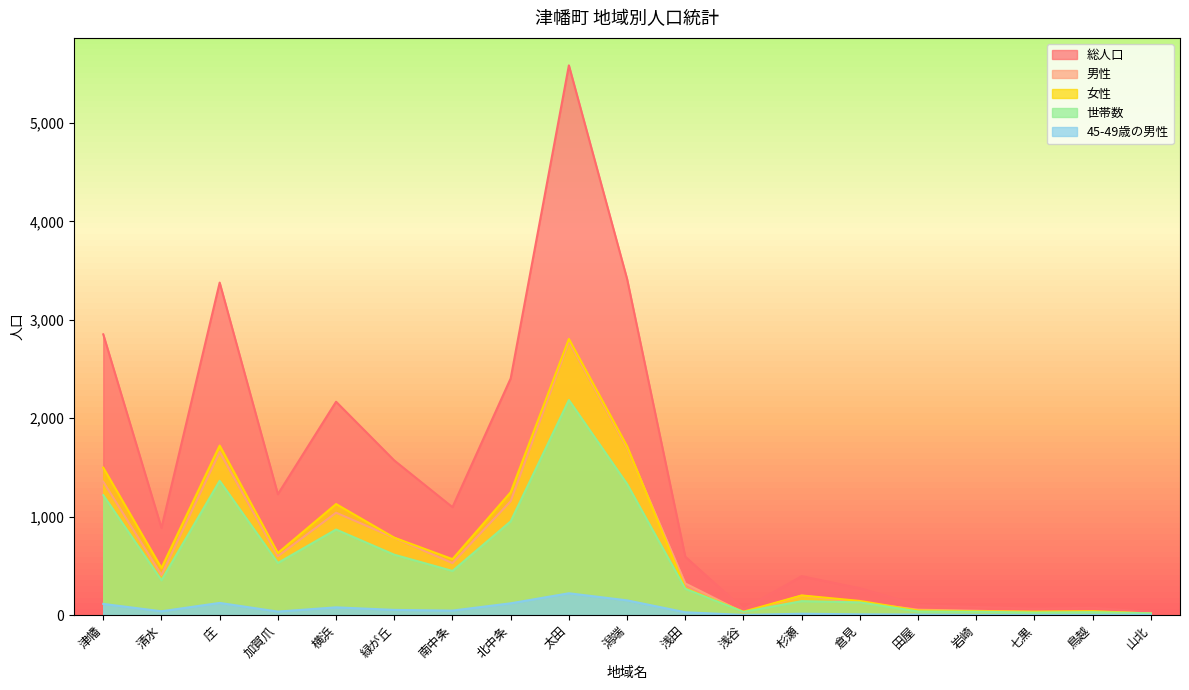

How many lines are shown in the chart?

5